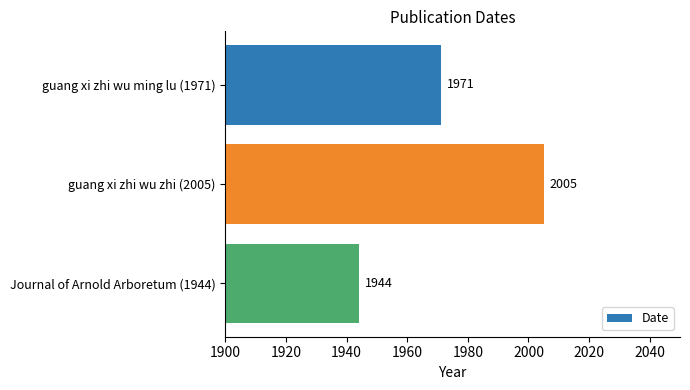

Which category has the lowest value across all series?

Journal of Arnold Arboretum (1944)